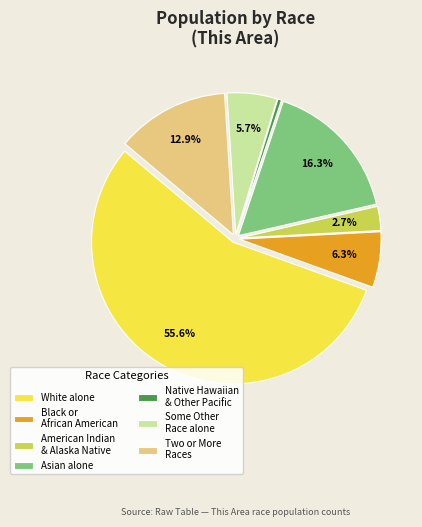

Is Black or African American the majority of the pie?

No